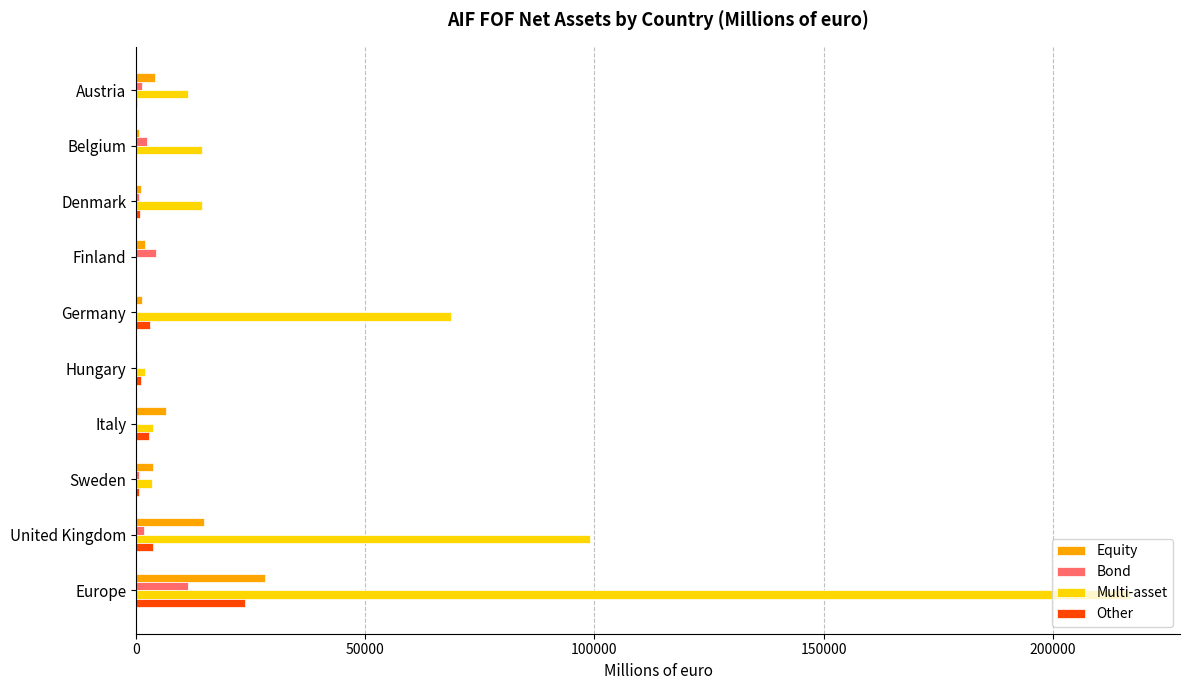

How many categories are shown in the chart?

10